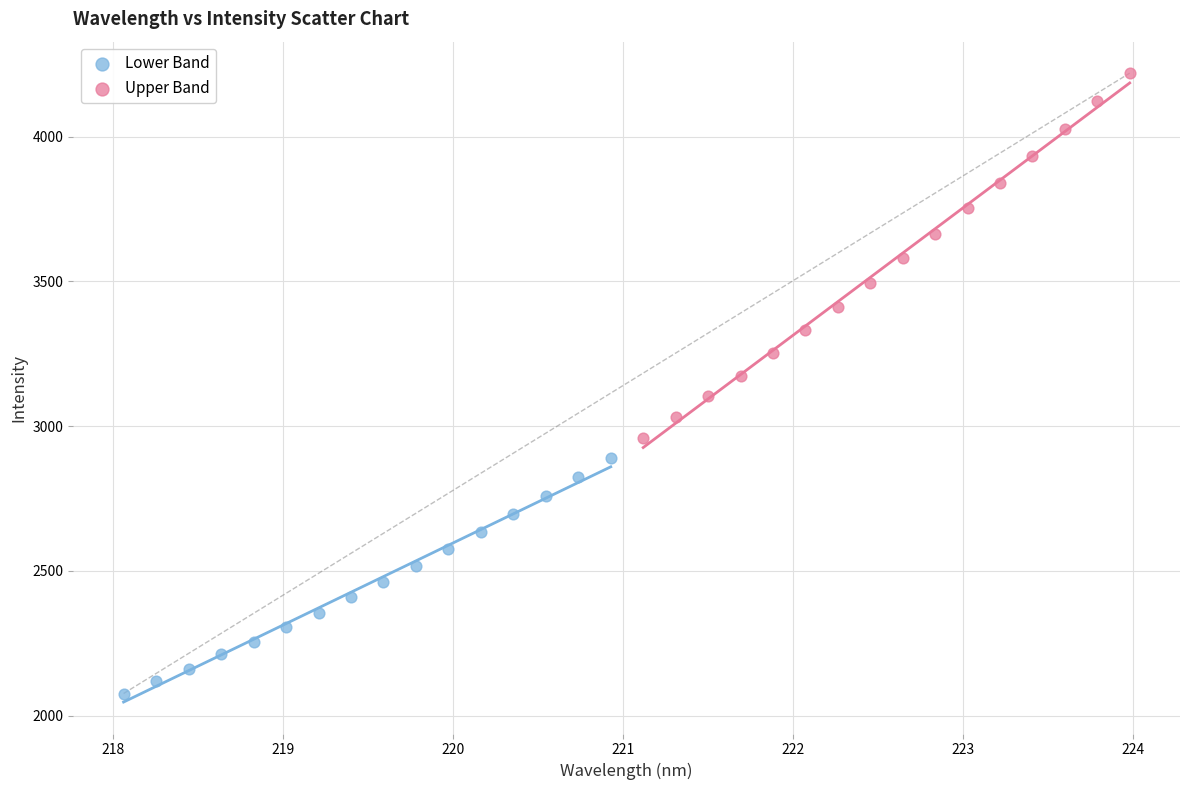

Which series has the widest spread of Y values?

Upper Band